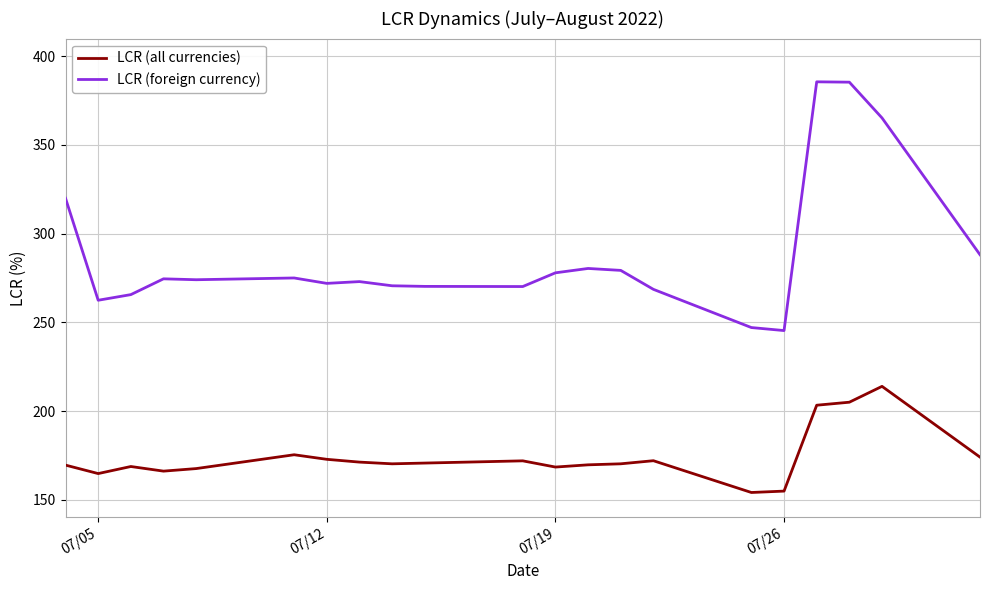

Which series has the largest total across all categories?

LCR (foreign currency)